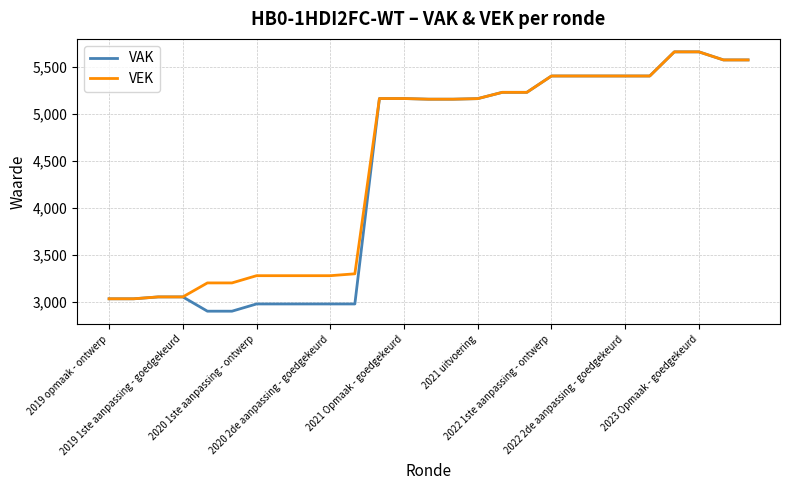

What is the minimum value for VAK?

2901